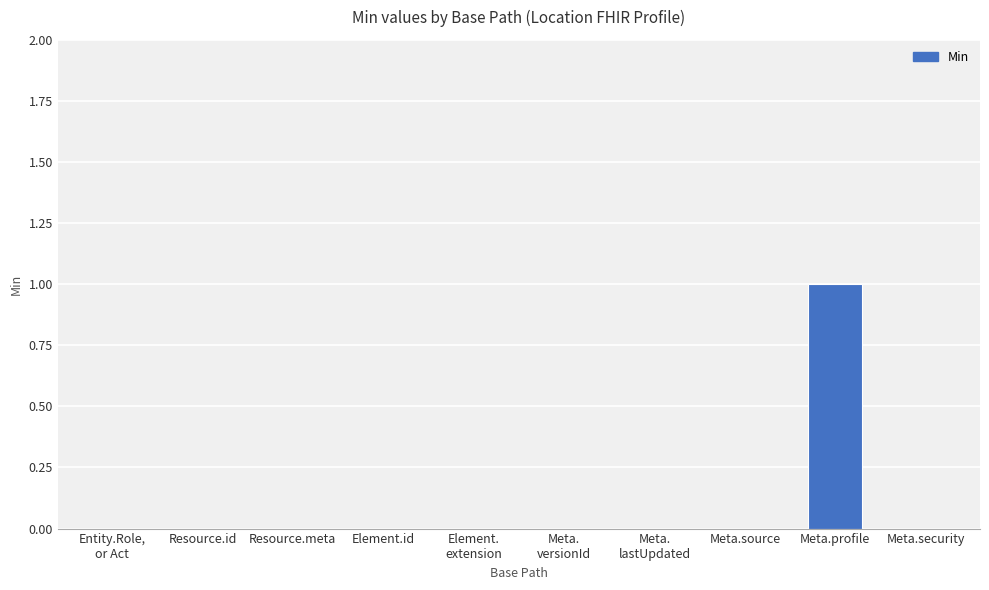

Is it true that the value at Element.
extension is 0?

True